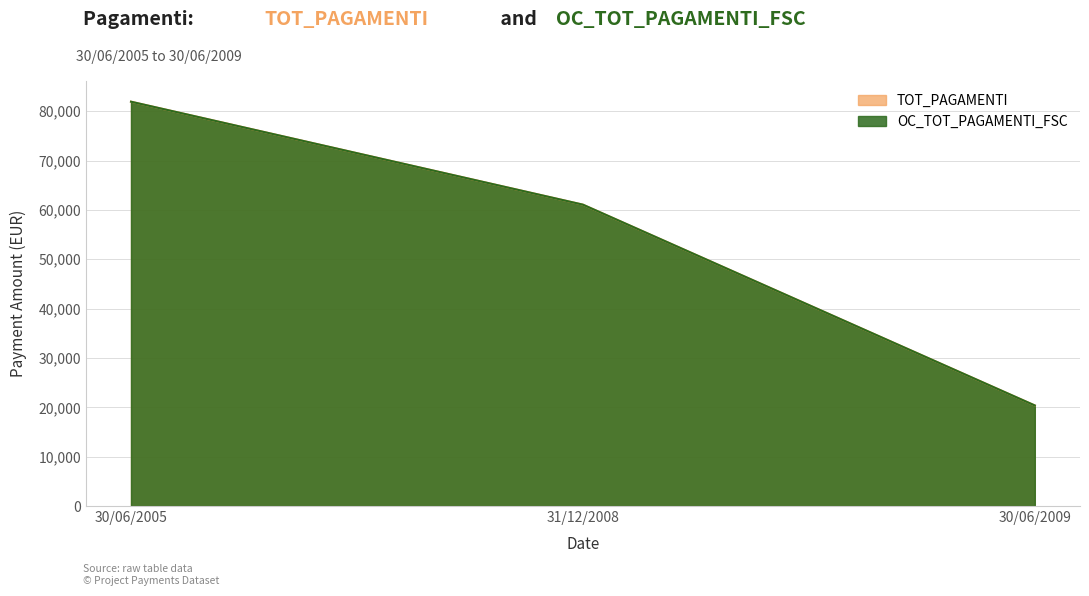

Which has a higher value, 31/12/2008 or 30/06/2009?

31/12/2008